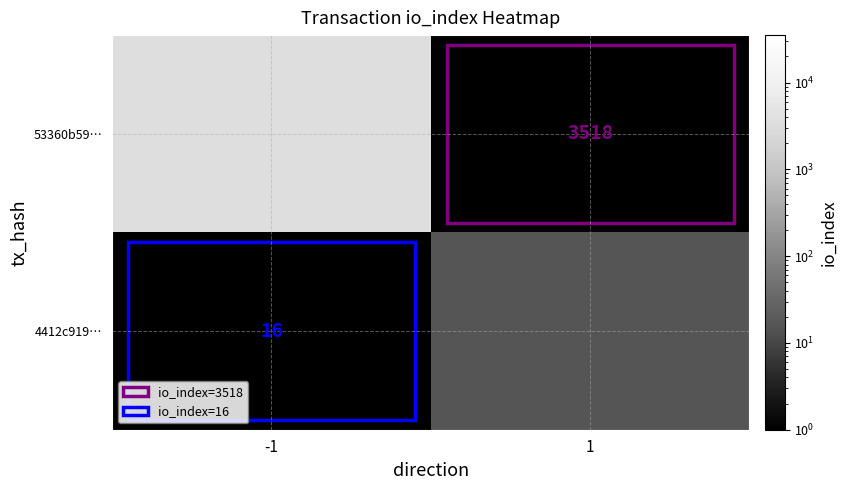

List the series in order of their overall mean, lowest first.

53360b59…, 4412c919…